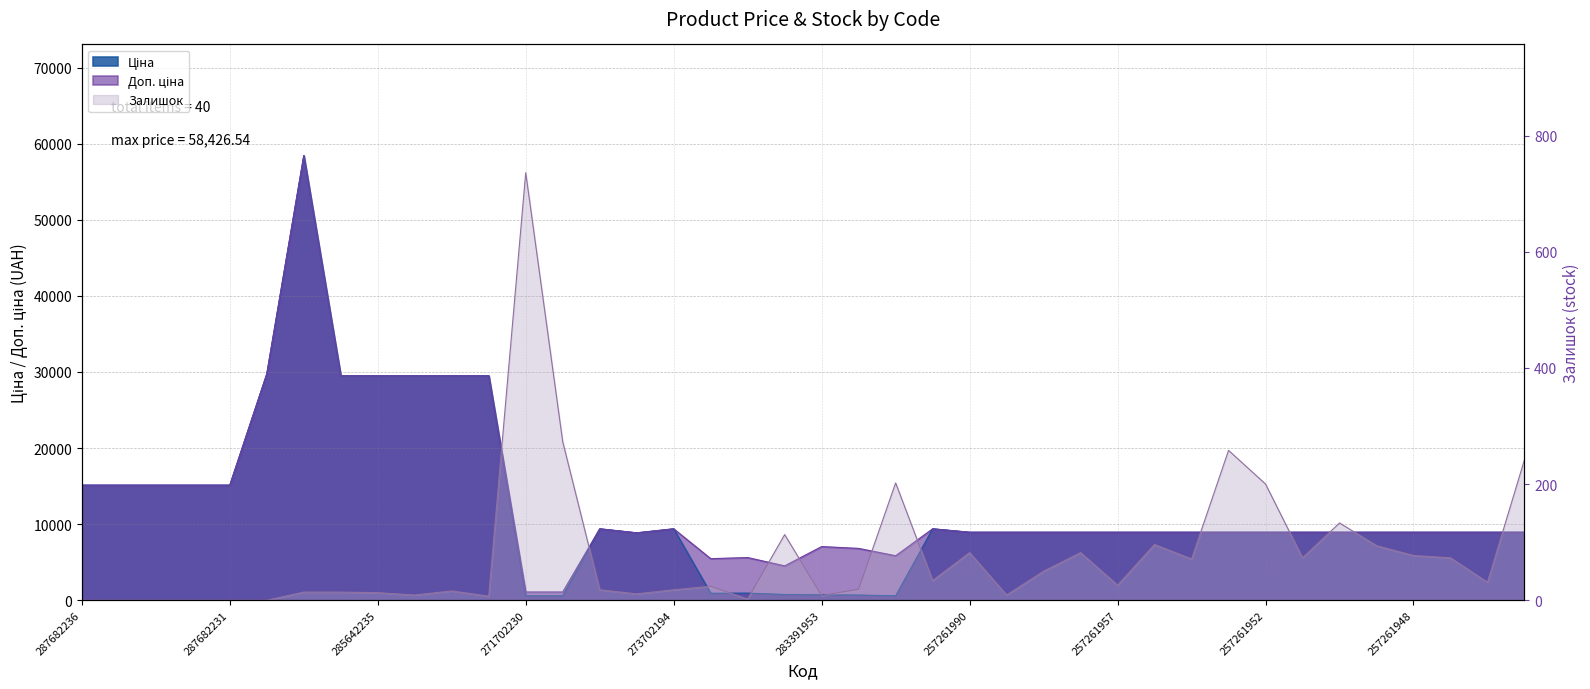

At 283451953, list the series in order from largest to smallest.

Доп. ціна, Ціна, Залишок